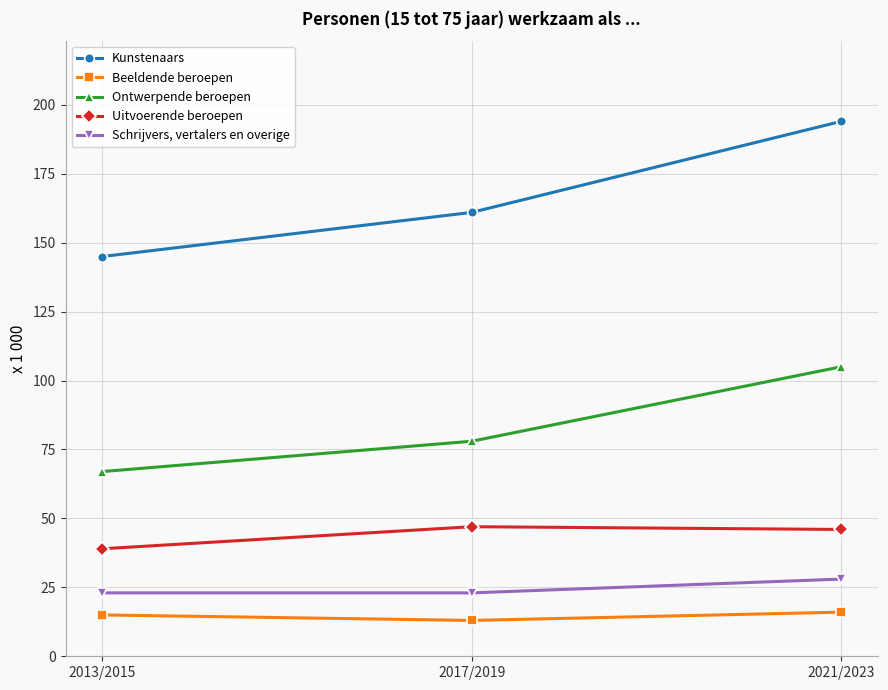

What is the greatest value displayed?

194